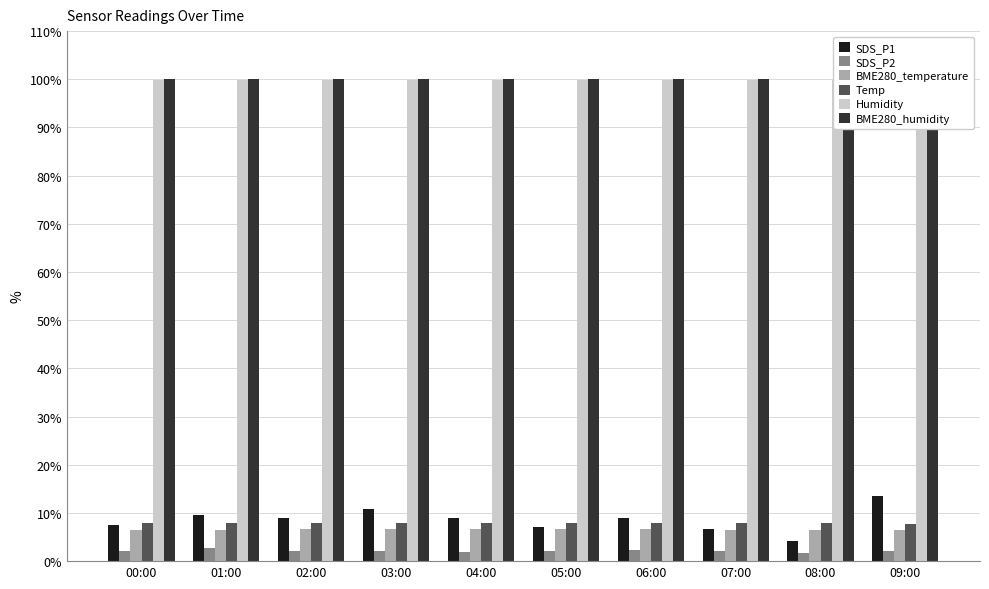

Which label corresponds to the smallest value in the chart?

08:00